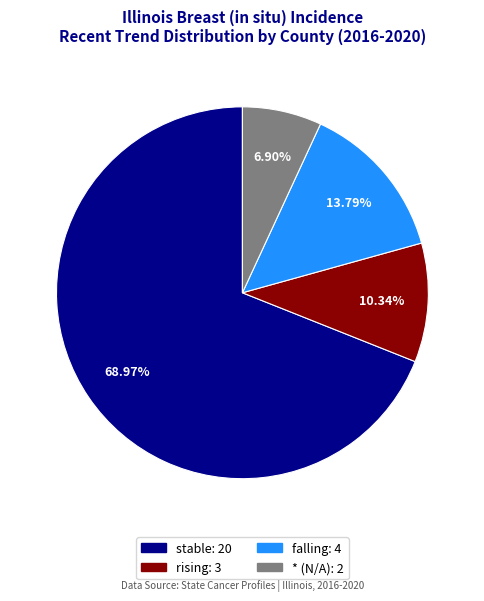

Does any single category account for the majority?

Yes